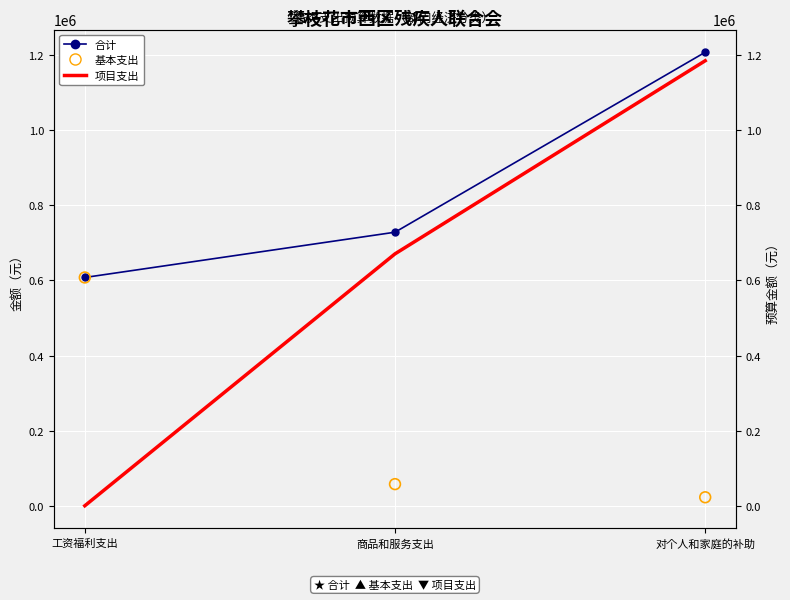

At which category is the sum across all series the highest?

对个人和家庭的补助